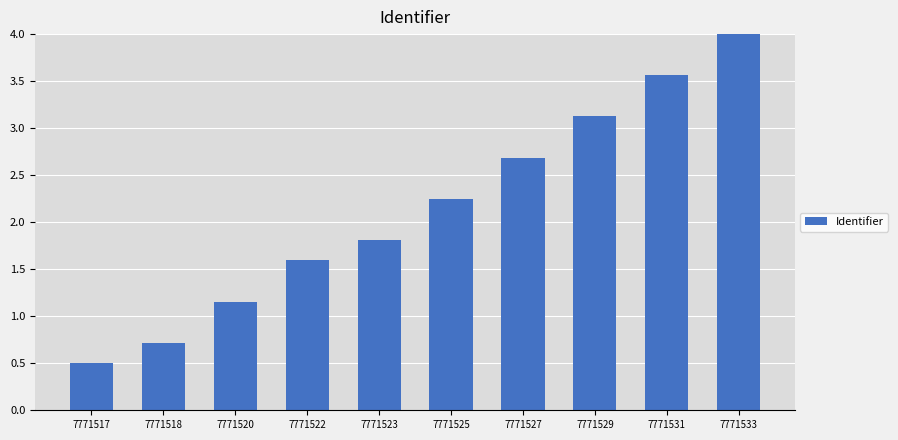

Which label corresponds to the smallest value in the chart?

7771517